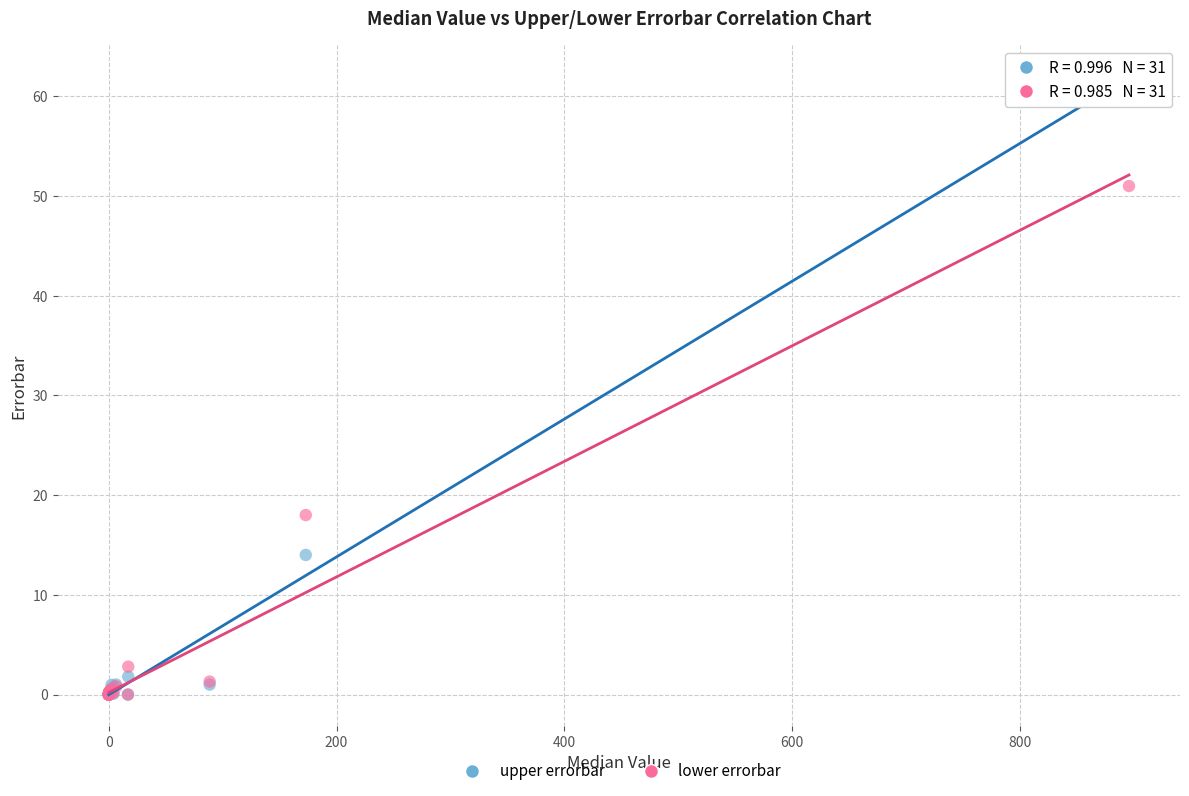

What are all the series names shown in the legend?

upper errorbar, lower errorbar